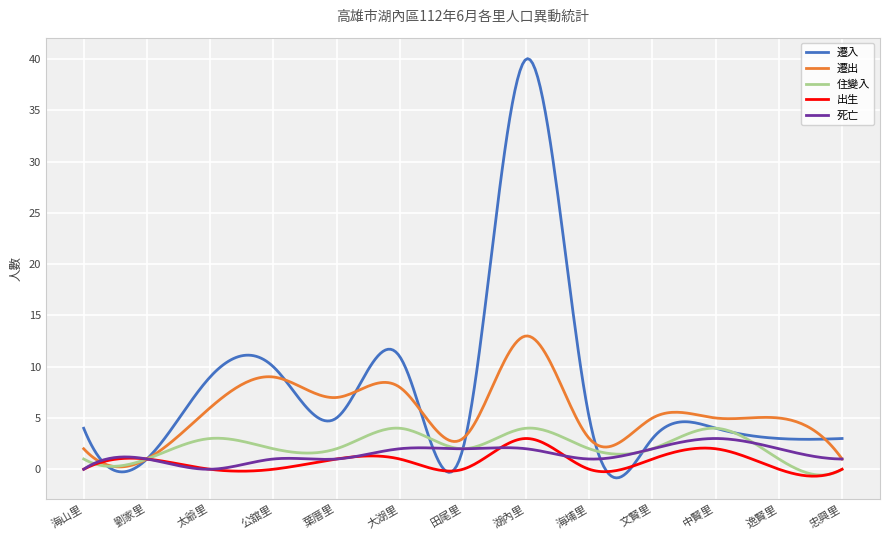

Which series has the largest range (max minus min)?

遷入